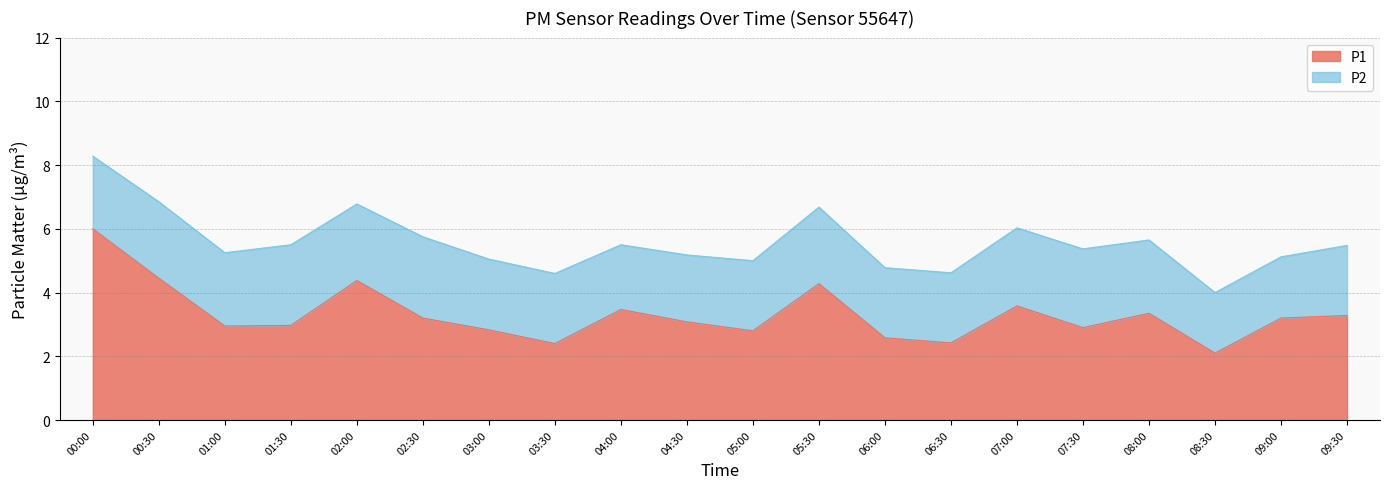

Which category has the highest value across all series?

00:00